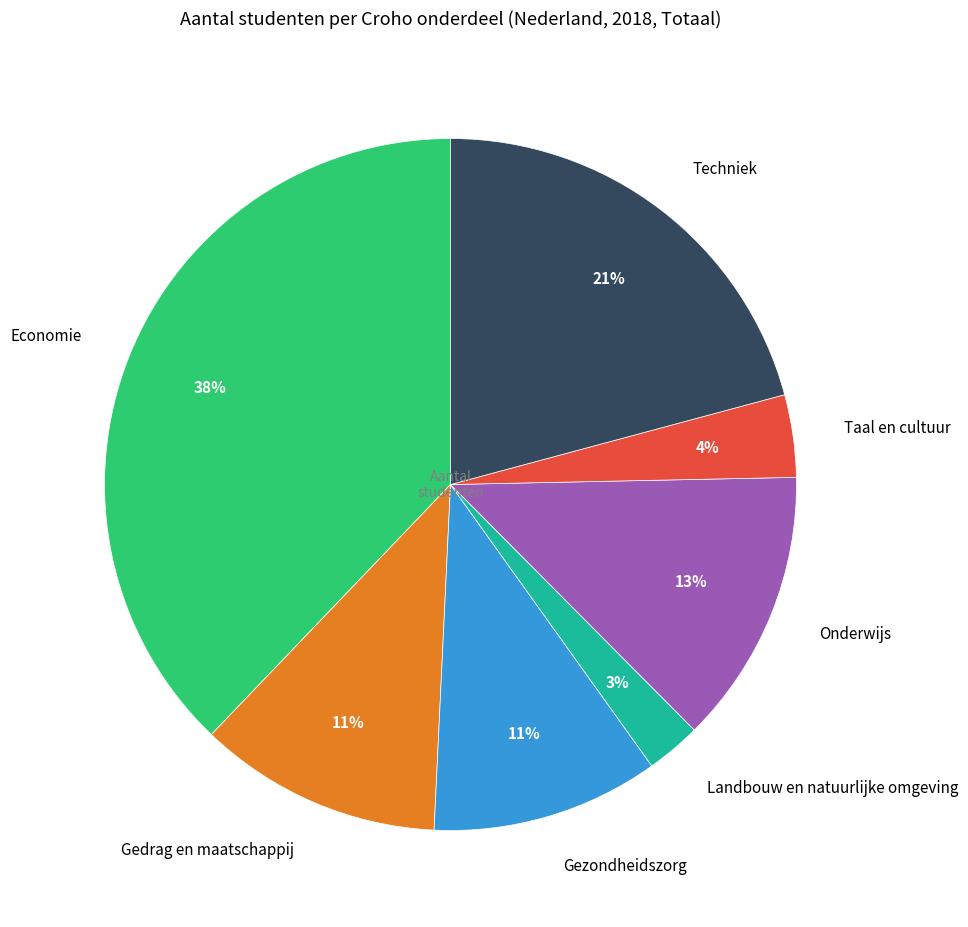

Is there a majority slice in this chart?

No